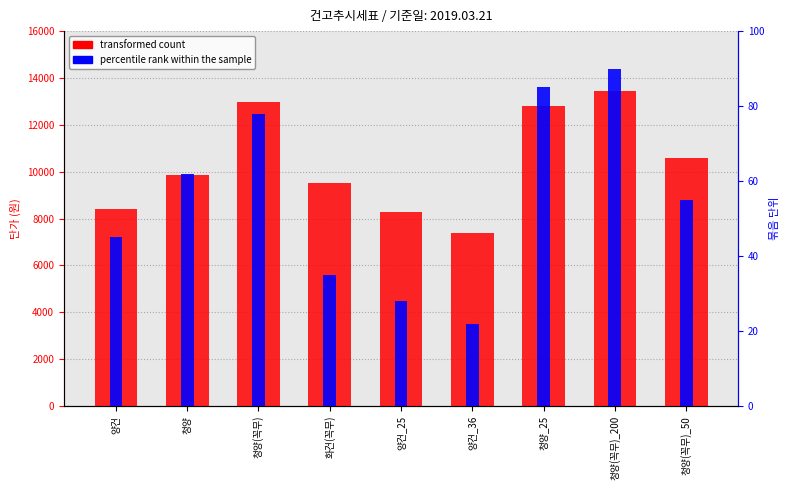

What is the sum of all percentile rank within the sample values?

500